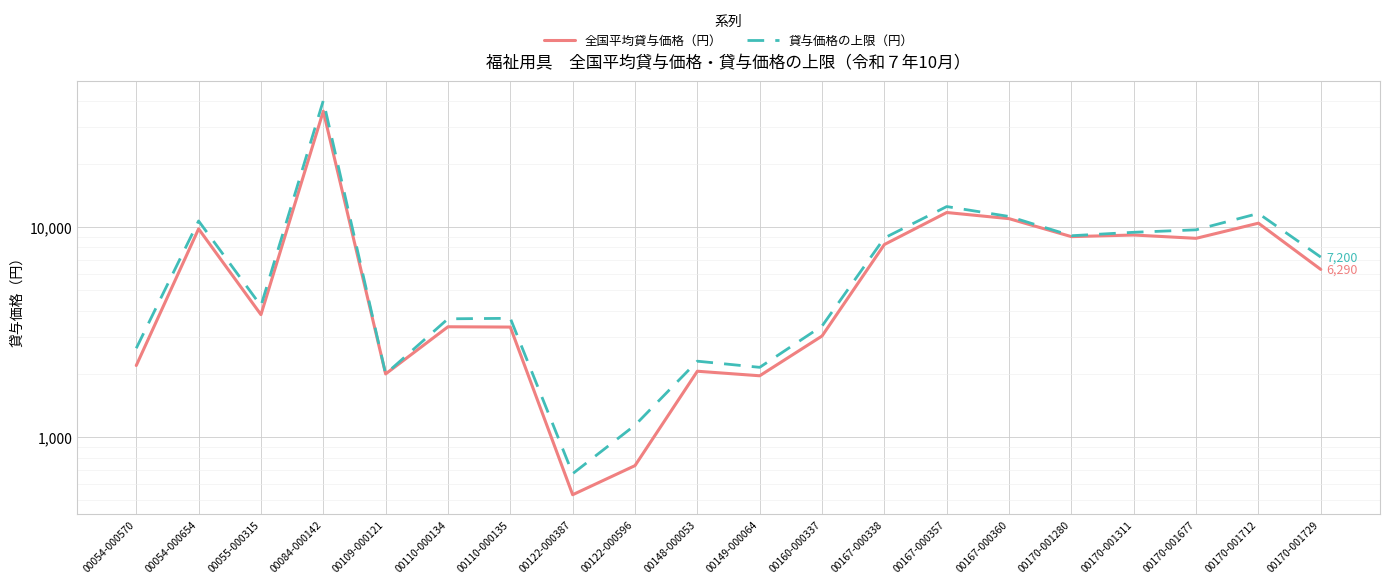

At which label is 全国平均貸与価格（円） closest to 18094?

00167-000357